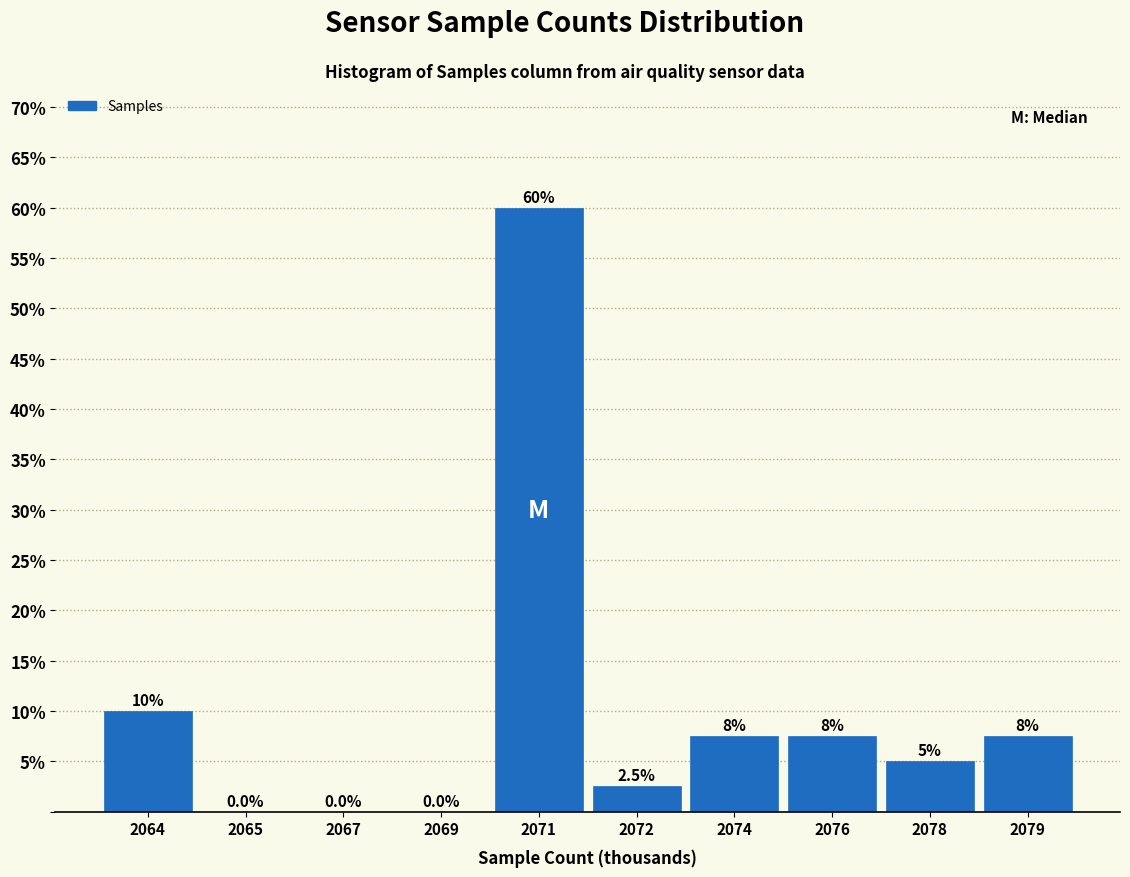

Reading left to right, extract all data points from this chart.

2064=10.0	2065=0.0	2067=0.0	2069=0.0	2071=60.0	2072=2.5	2074=7.5	2076=7.5	2078=5.0	2079=7.5